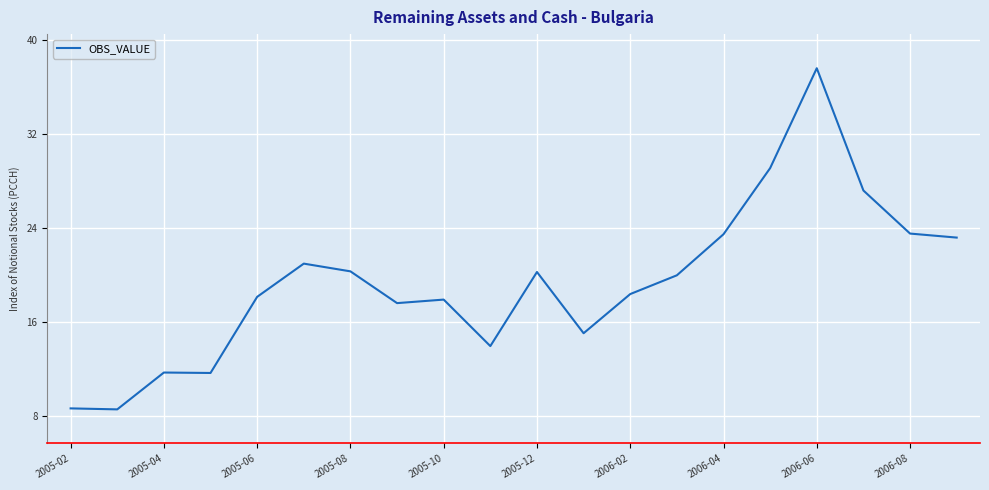

What is the minimum value shown in the chart?

8.6